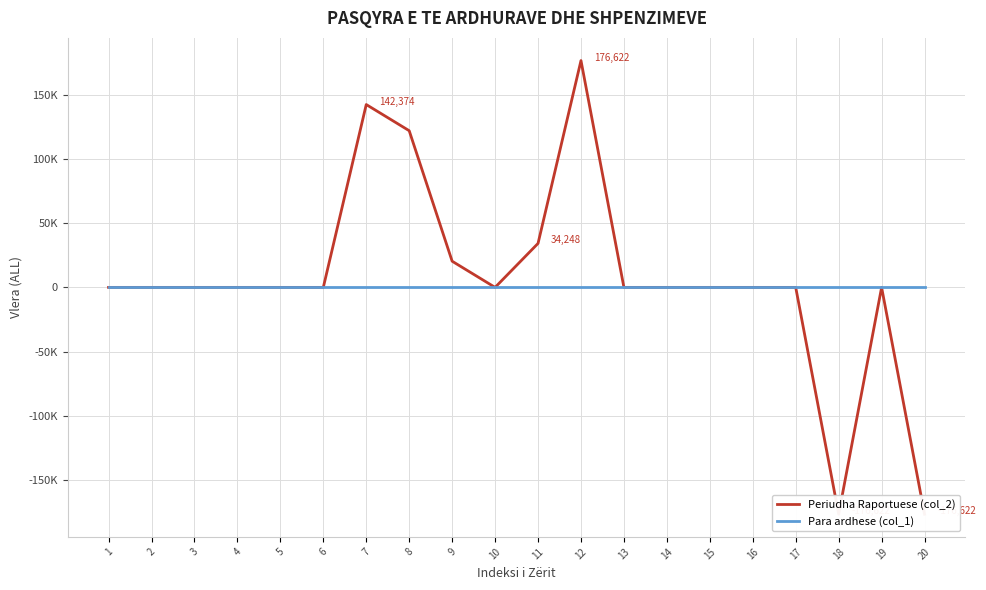

Count the number of categories in the chart.

20